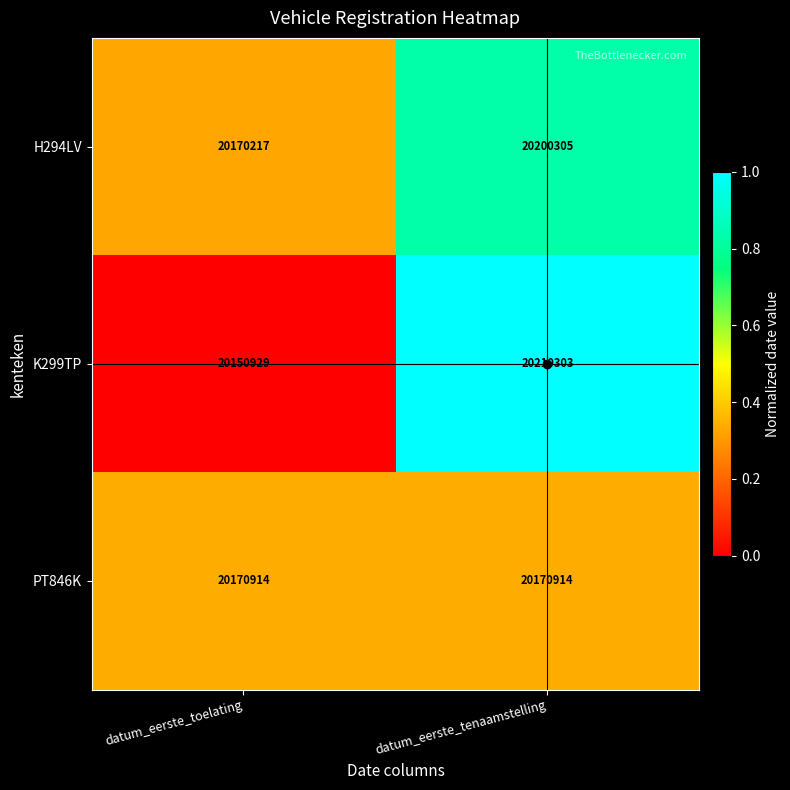

Which series changed the most between datum_eerste_toelating and datum_eerste_tenaamstelling?

K299TP